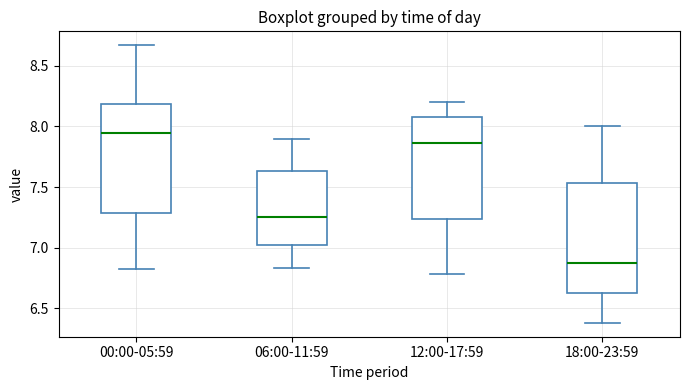

Reading left to right, read every box against the y-axis: the position of its median line, the range the box covers, and the ends of its whiskers. The values are not printed on the chart, so give them approximately, as read against the axis.

00:00-05:59: median 7.95, box 7.30 to 8.20, whiskers 6.80 to 8.65
06:00-11:59: median 7.25, box 7.00 to 7.65, whiskers 6.85 to 7.90
12:00-17:59: median 7.85, box 7.25 to 8.10, whiskers 6.80 to 8.20
18:00-23:59: median 6.90, box 6.60 to 7.55, whiskers 6.40 to 8.00